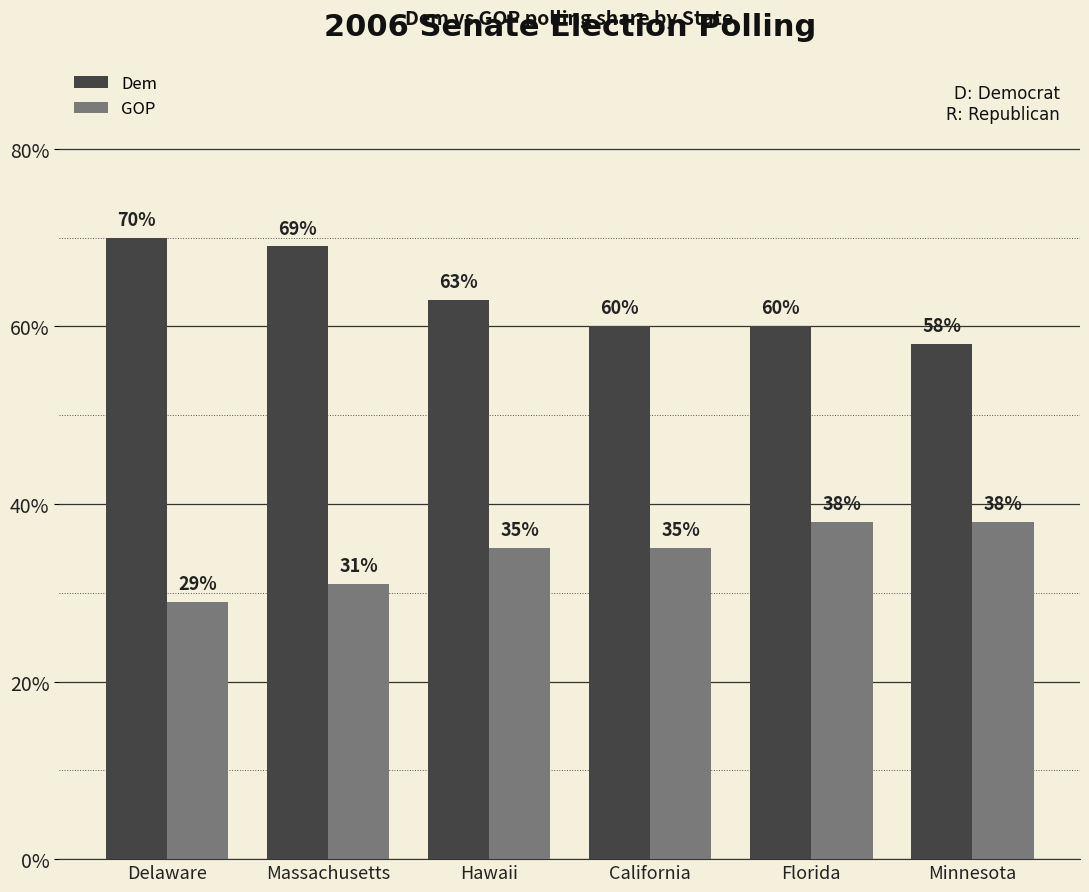

The GOP series shows 35 at Hawaii. True or false?

True